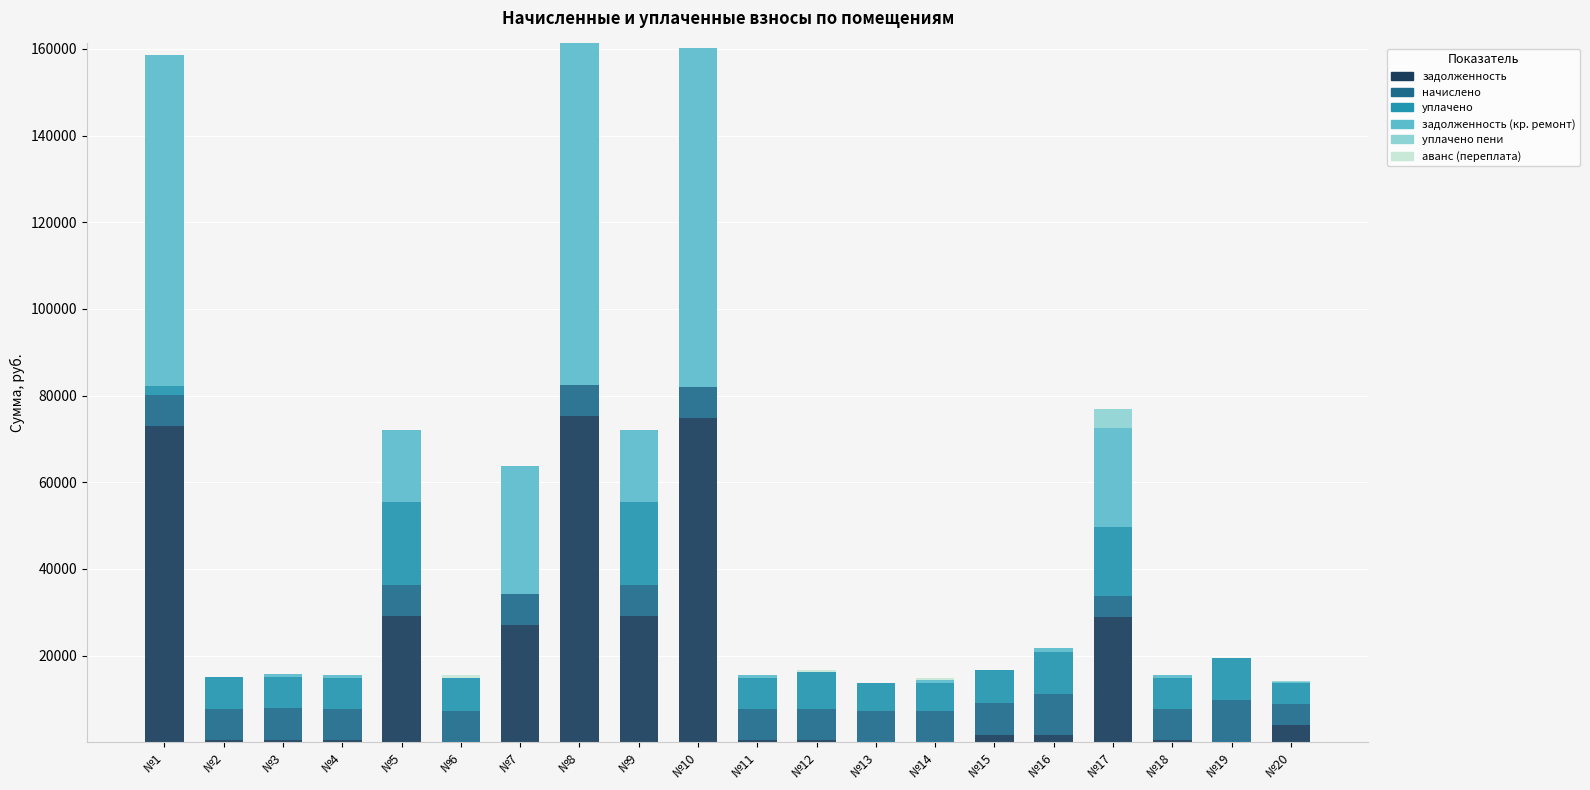

How many categories are shown in the chart?

20